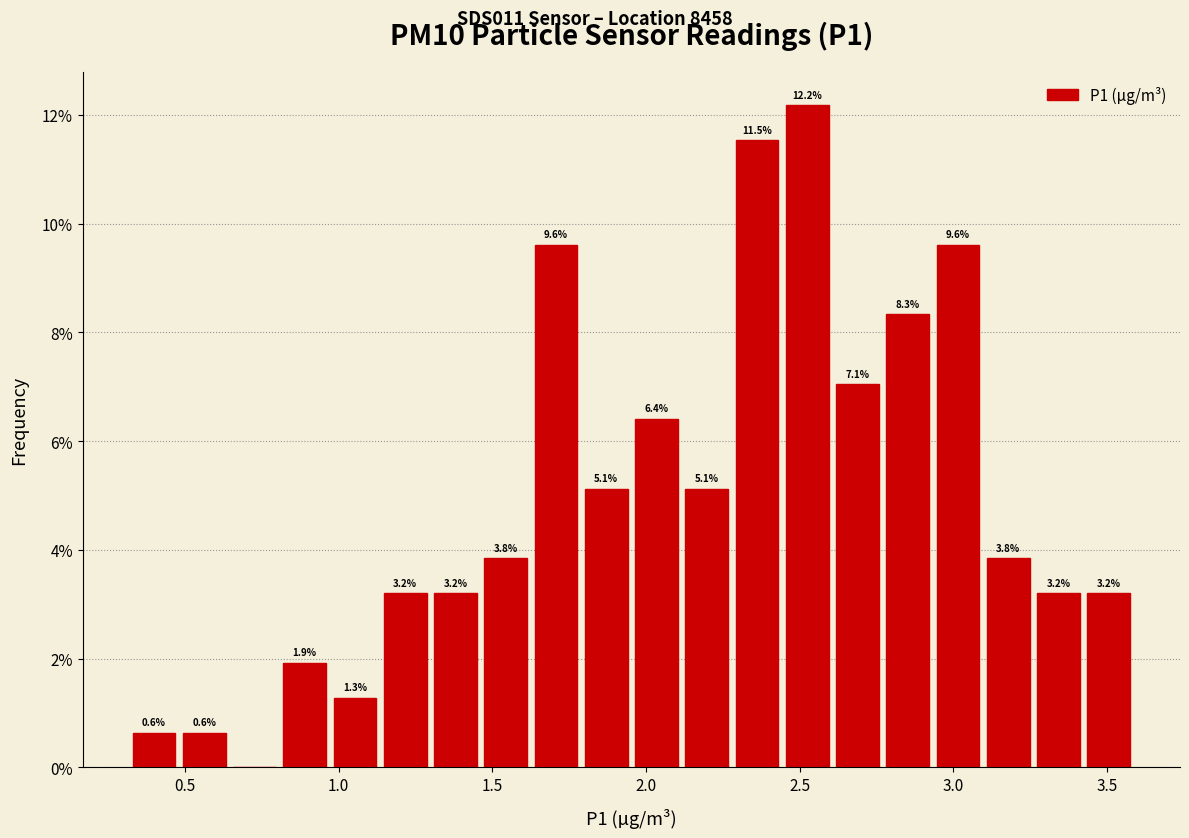

Around what value on the x-axis is the tallest bar? Give the approximate position of its centre, as read against the axis.

2.50